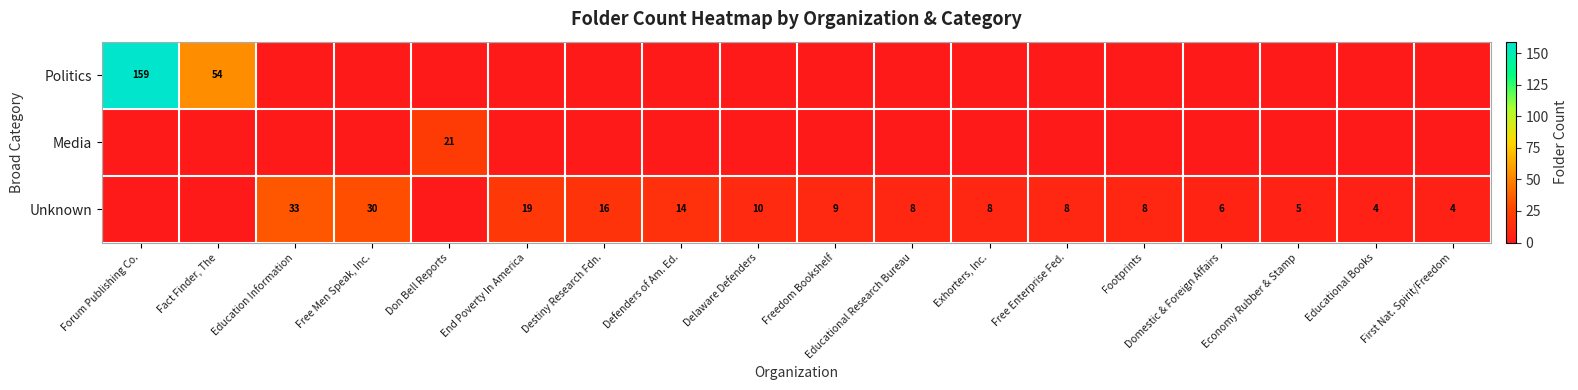

Is it true that Unknown equals 6 at Delaware Defenders?

False